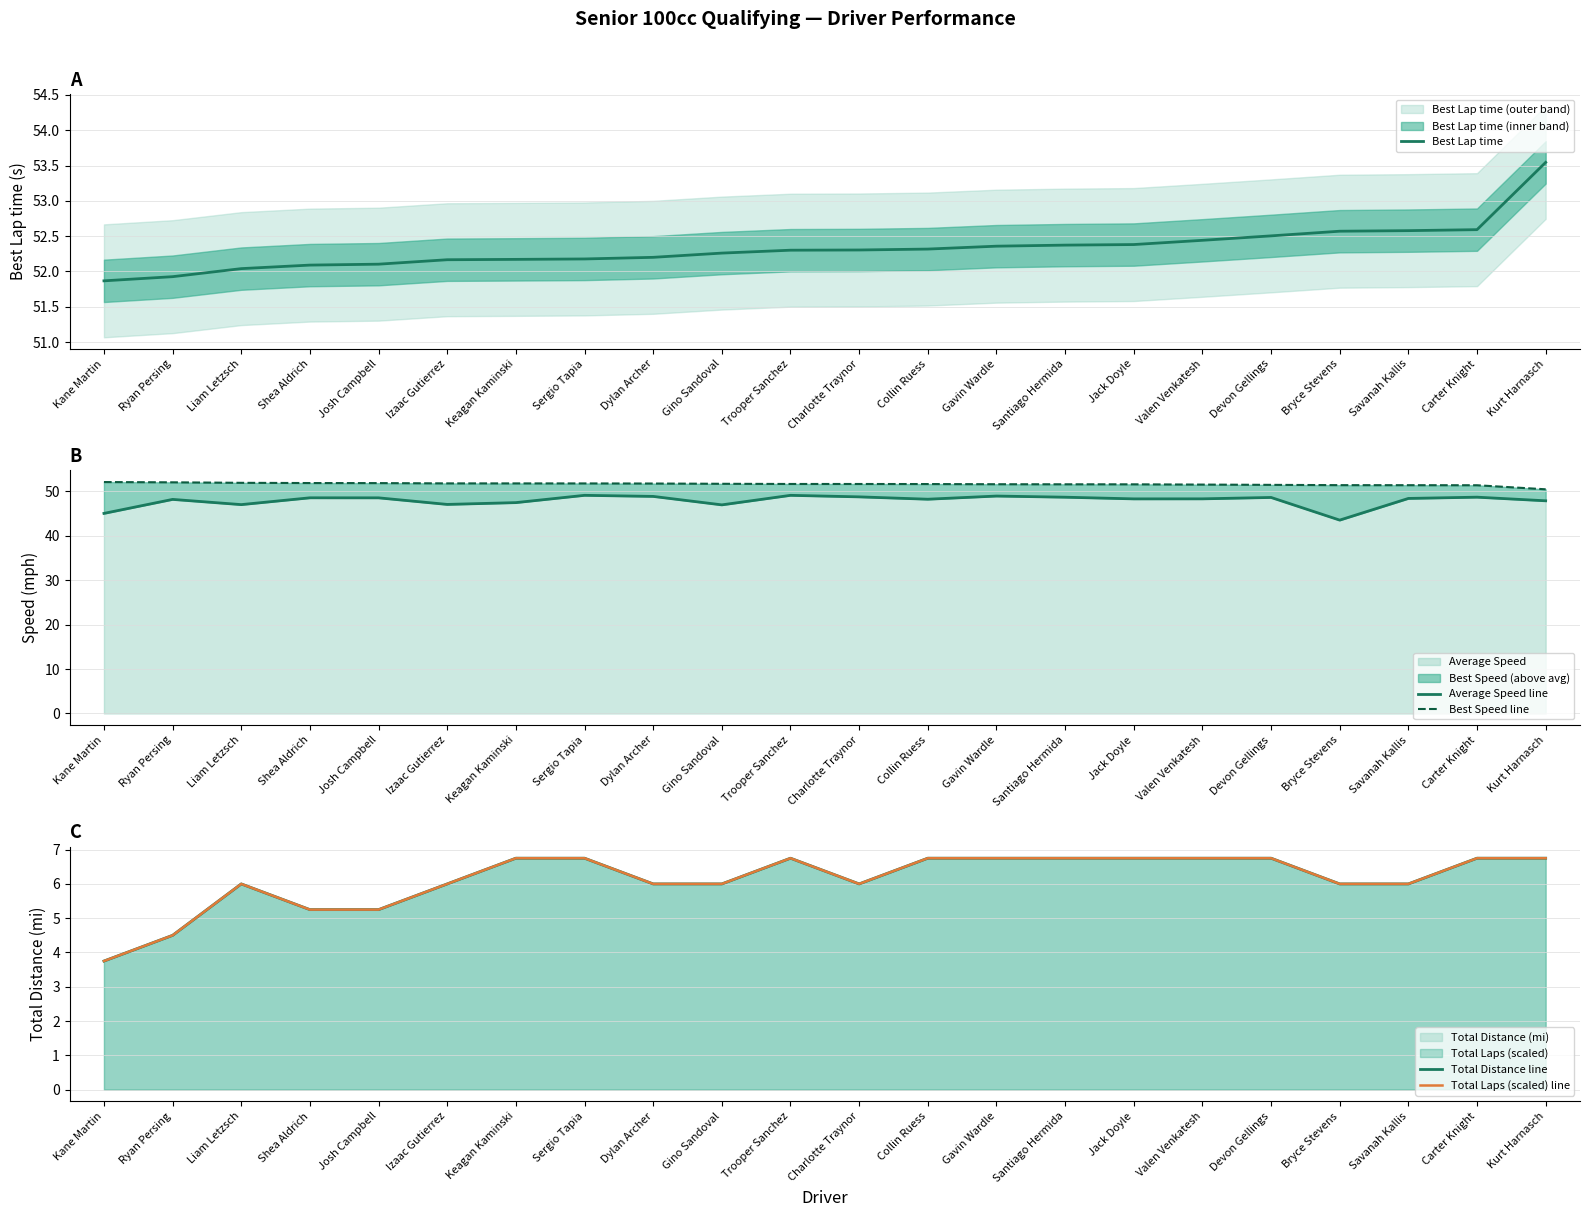

What is the label of the 21st point from the left?

Carter Knight